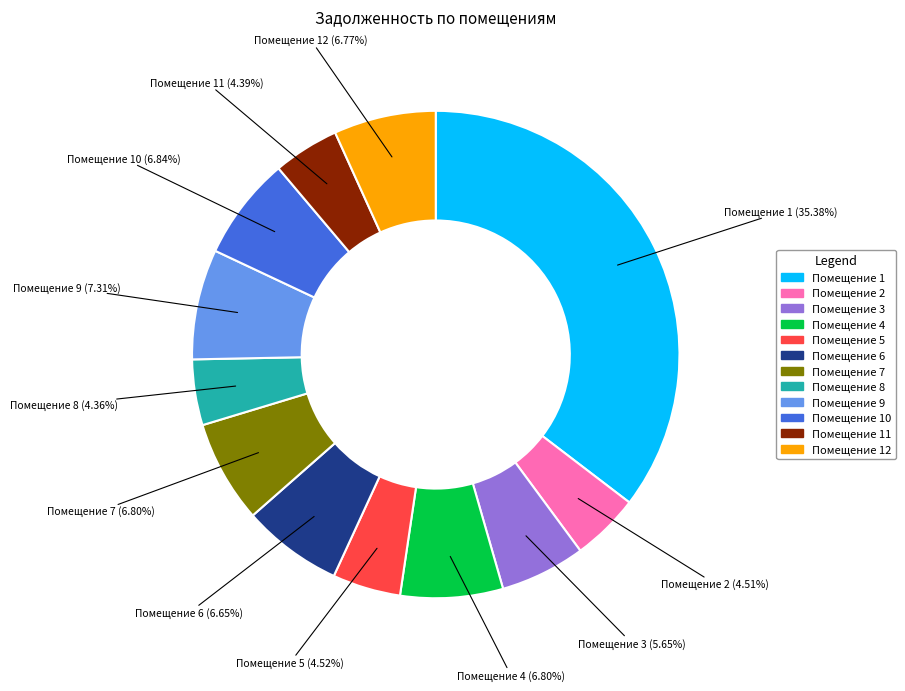

Does any single category account for the majority?

No